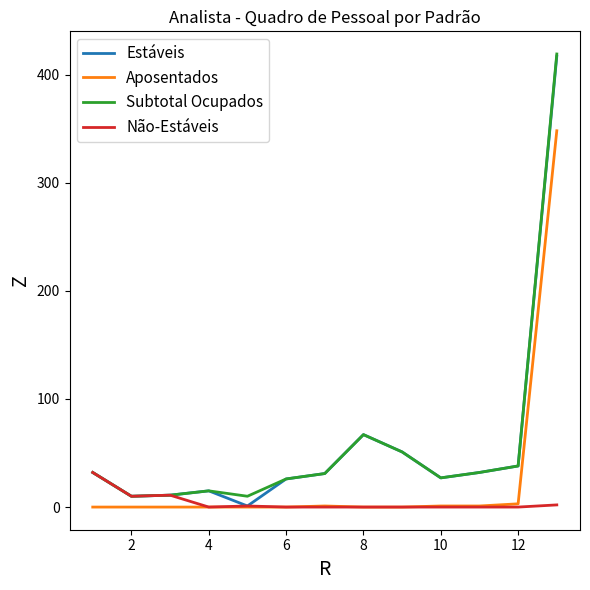

What is the greatest value displayed?

419